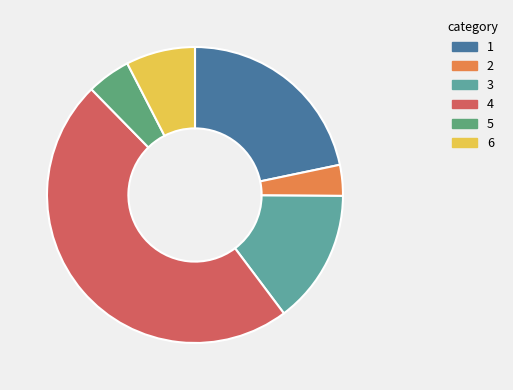

Count the number of slices in the pie.

6